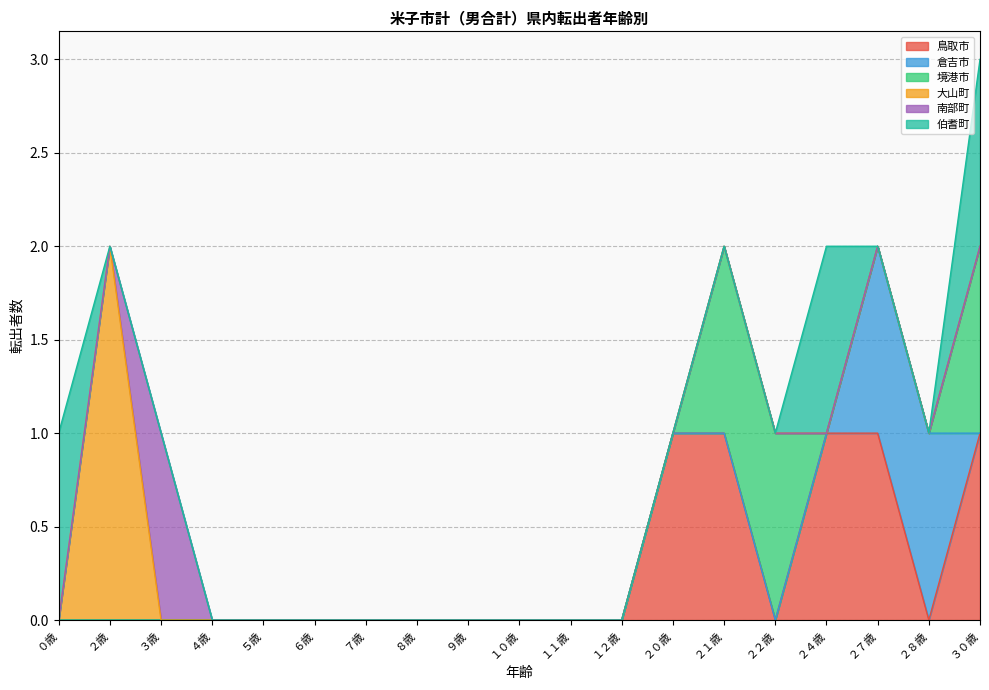

At １１歳, list the series in order from largest to smallest.

鳥取市, 倉吉市, 境港市, 大山町, 南部町, 伯耆町